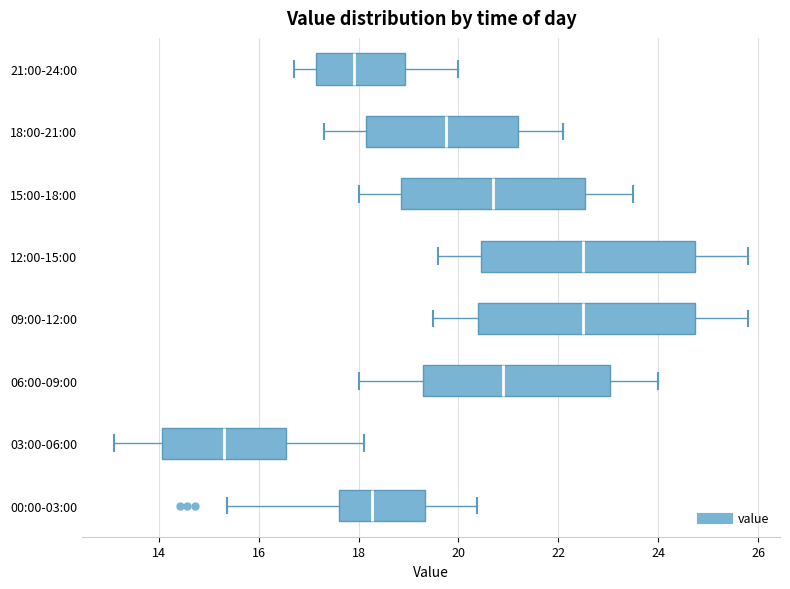

Reading bottom to top, transcribe this box plot: for each box, give where its median line is, the range the box spans, and where its two whiskers end, as read against the x-axis. The values are not printed on the chart, so give them approximately, as read against the axis.

00:00-03:00: median 18.2, box 17.6 to 19.4, whiskers 15.4 to 20.4
03:00-06:00: median 15.4, box 14.0 to 16.6, whiskers 13.2 to 18.2
06:00-09:00: median 21.0, box 19.4 to 23.0, whiskers 18.0 to 24.0
09:00-12:00: median 22.6, box 20.4 to 24.8, whiskers 19.6 to 25.8
12:00-15:00: median 22.6, box 20.4 to 24.8, whiskers 19.6 to 25.8
15:00-18:00: median 20.8, box 18.8 to 22.6, whiskers 18.0 to 23.6
18:00-21:00: median 19.8, box 18.2 to 21.2, whiskers 17.4 to 22.2
21:00-24:00: median 18.0, box 17.2 to 19.0, whiskers 16.8 to 20.0